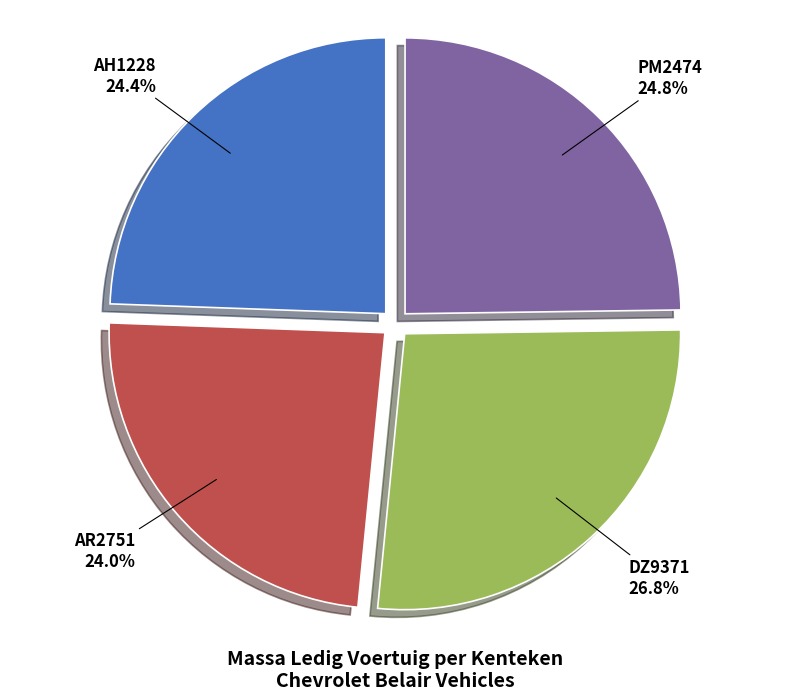

Is it true that AR2751 is 24% of the pie?

True